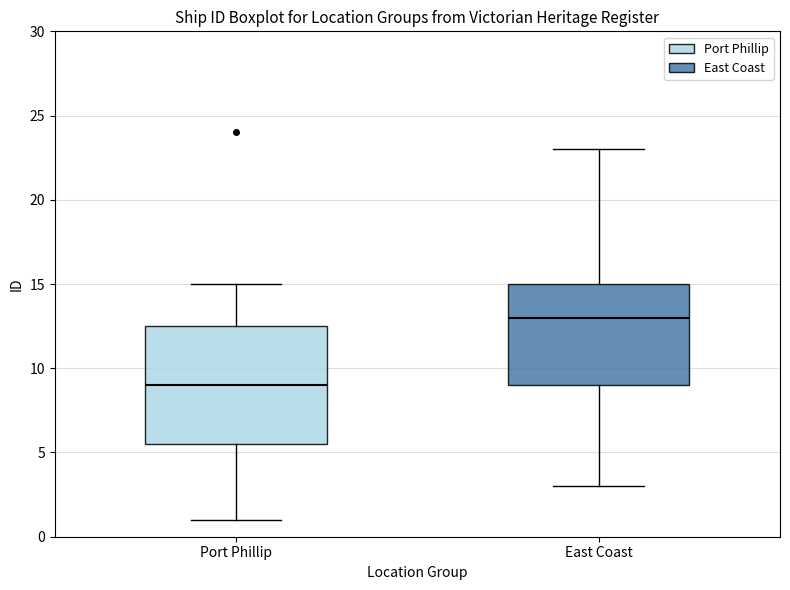

Which box is the tallest, from its lower edge to its upper edge?

Port Phillip